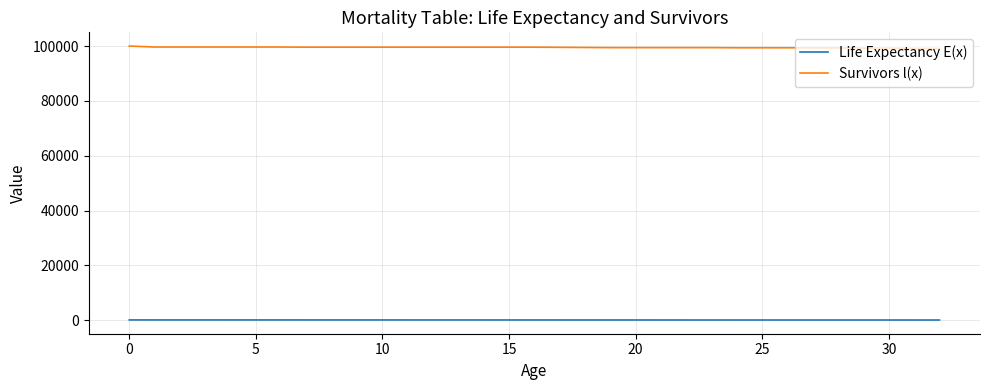

True or false: Life Expectancy E(x) and Survivors l(x) intersect in this chart.

False